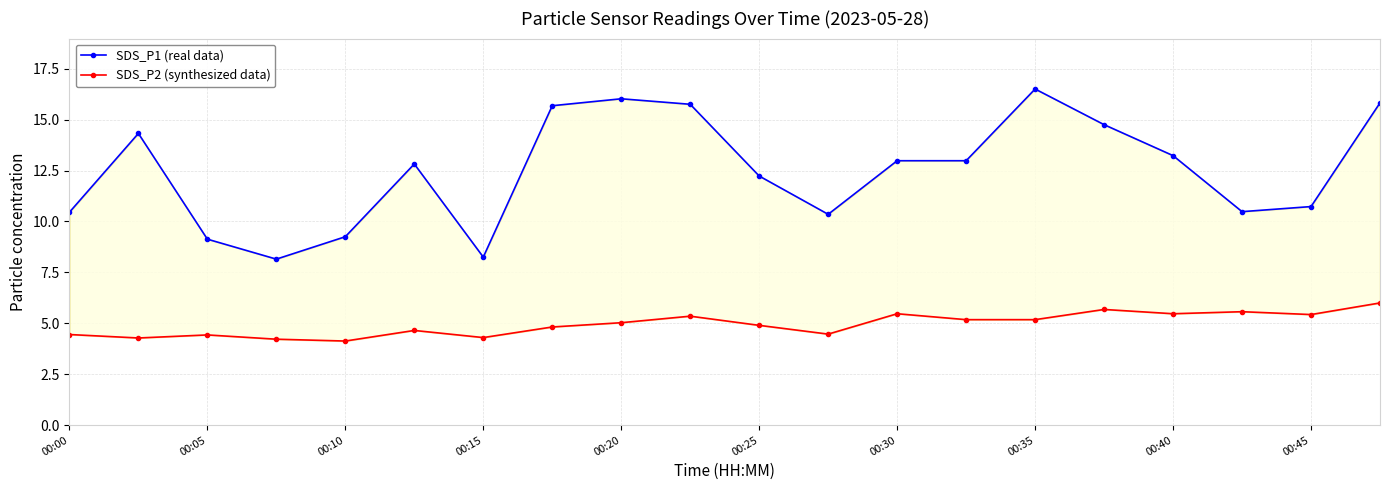

Does the chart display data point markers on the line(s)?

Yes